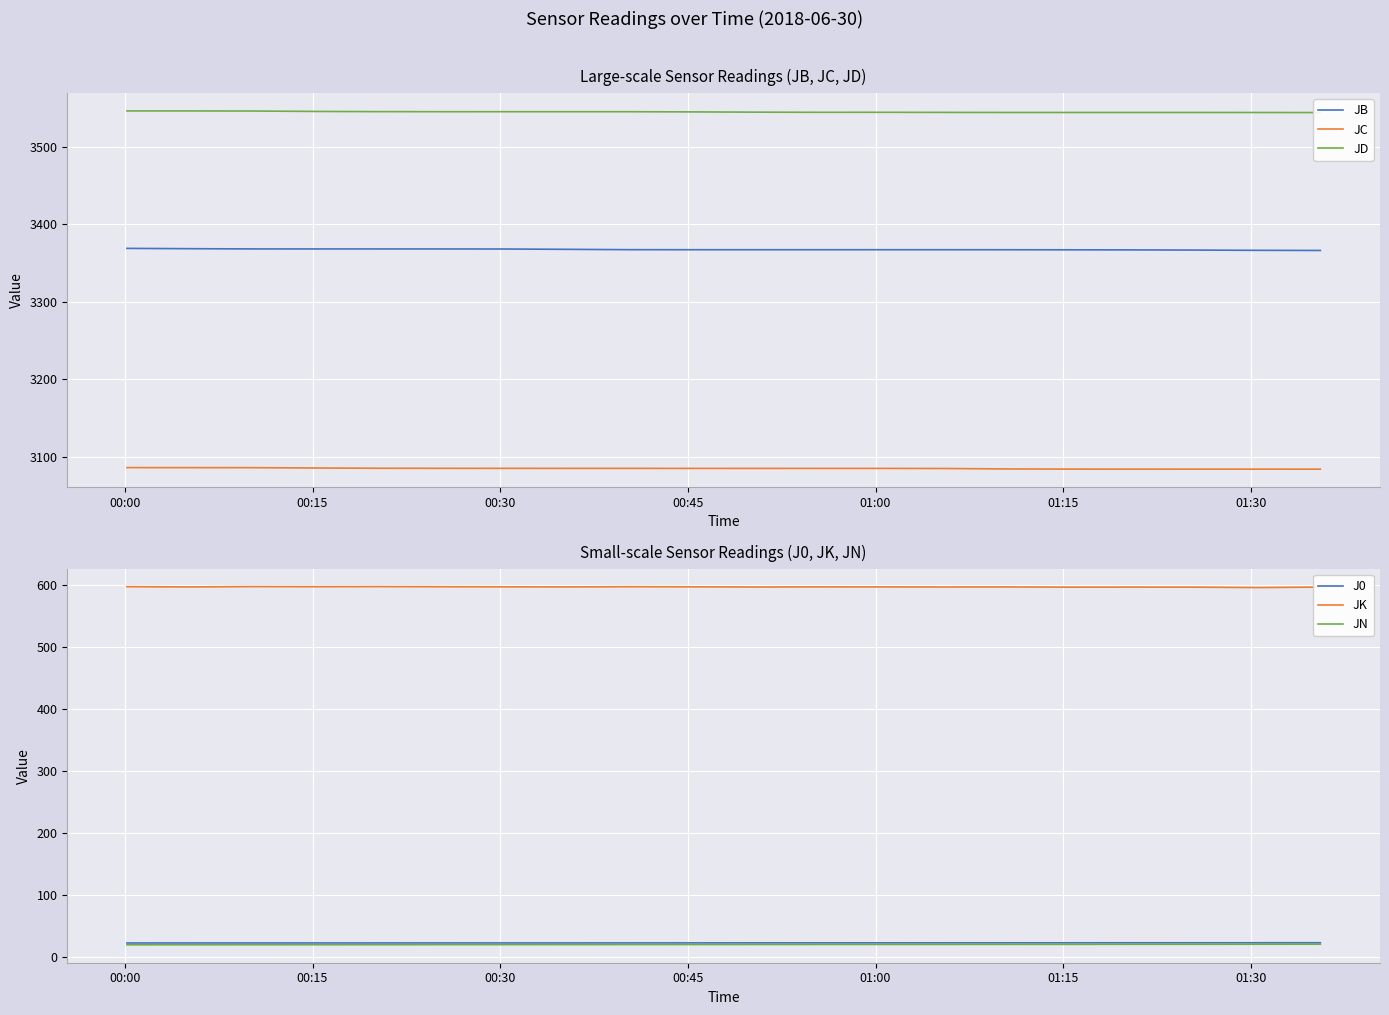

What is the average value of the JN series?

20.8